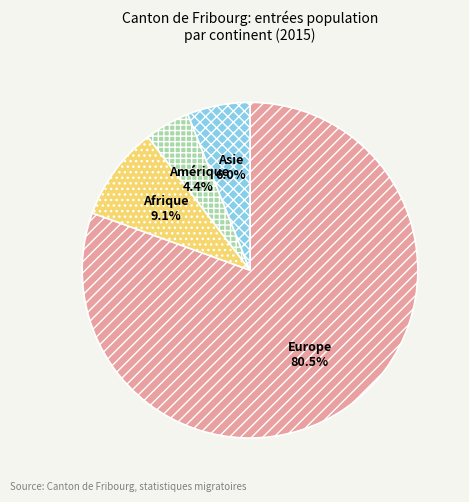

To the nearest percent, what percentage of the pie is Asie?

6%